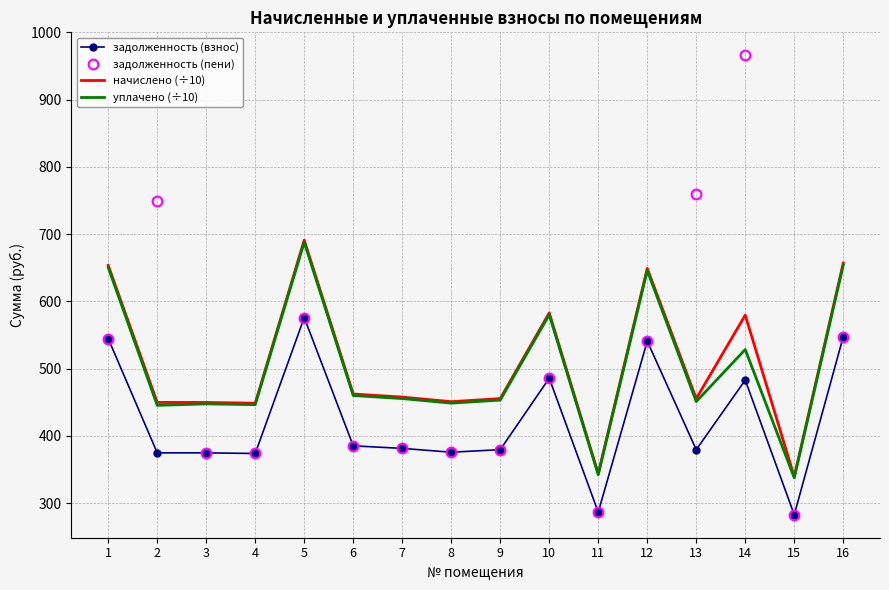

What is the minimum value for задолженность (пени)?

282.8